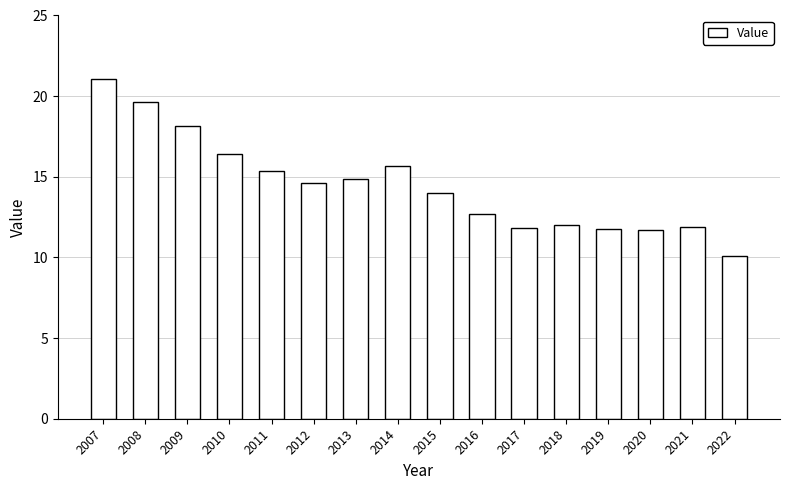

Are the bars horizontal?

No